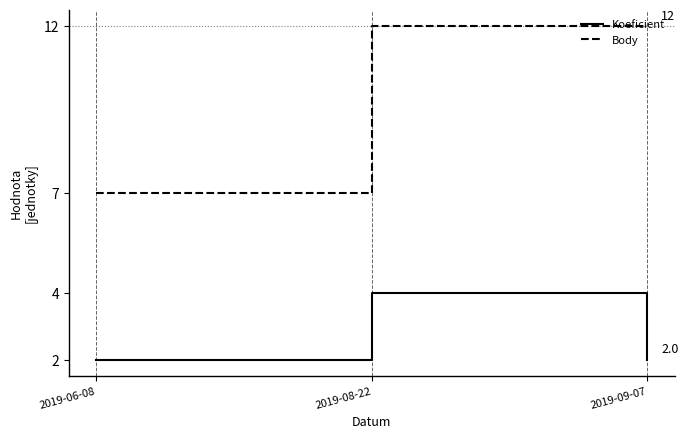

Reading right to left, what are all the values shown in this chart?

Koeficient: 2	4	2
Body: 12	12	7